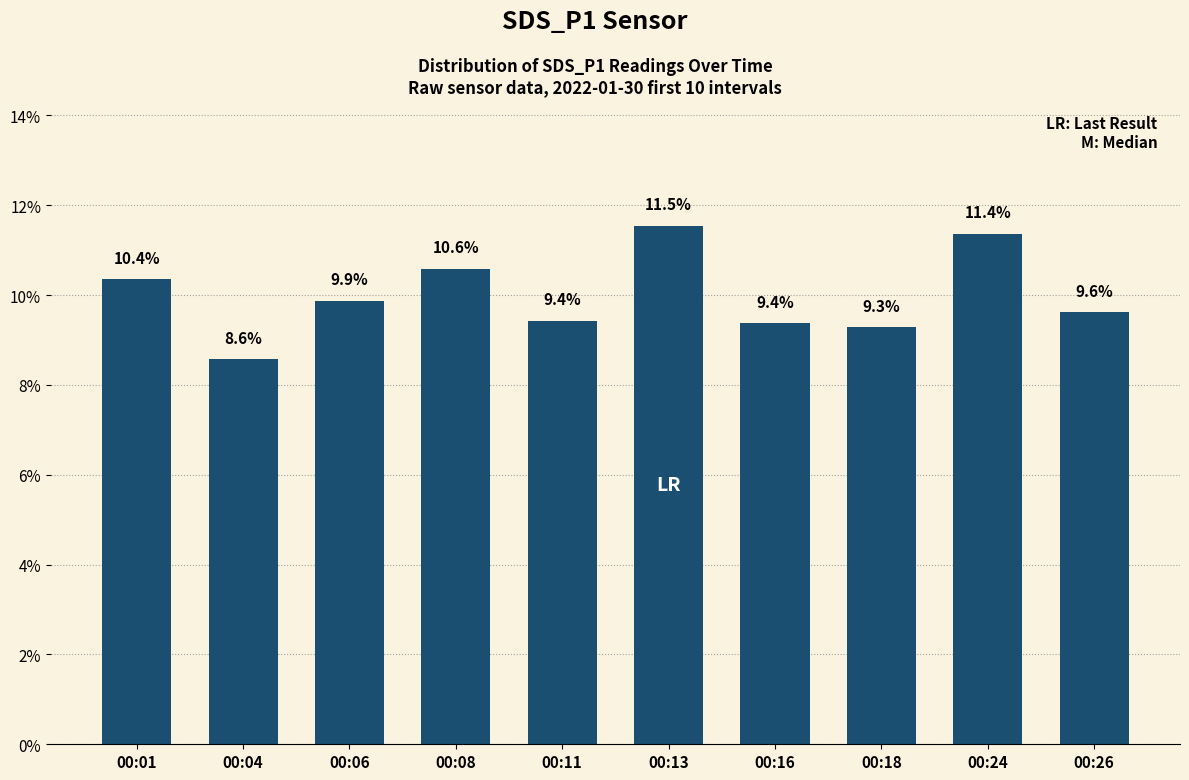

What is the average value?

10.0